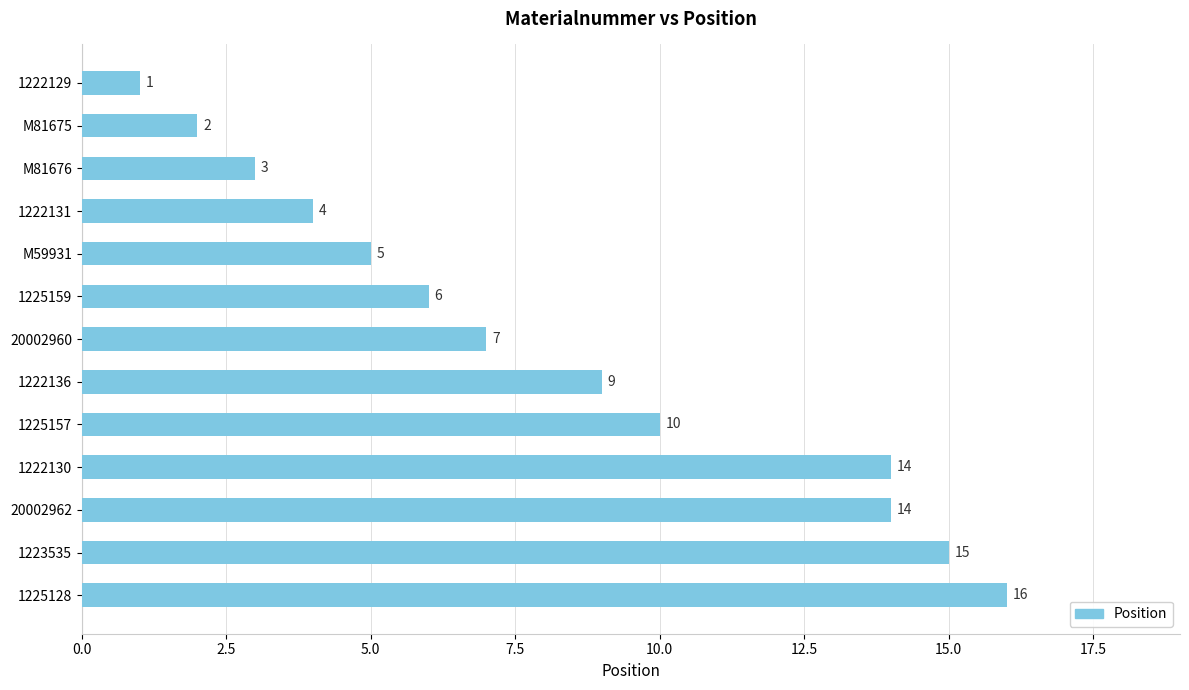

How many series are shown in this chart?

1